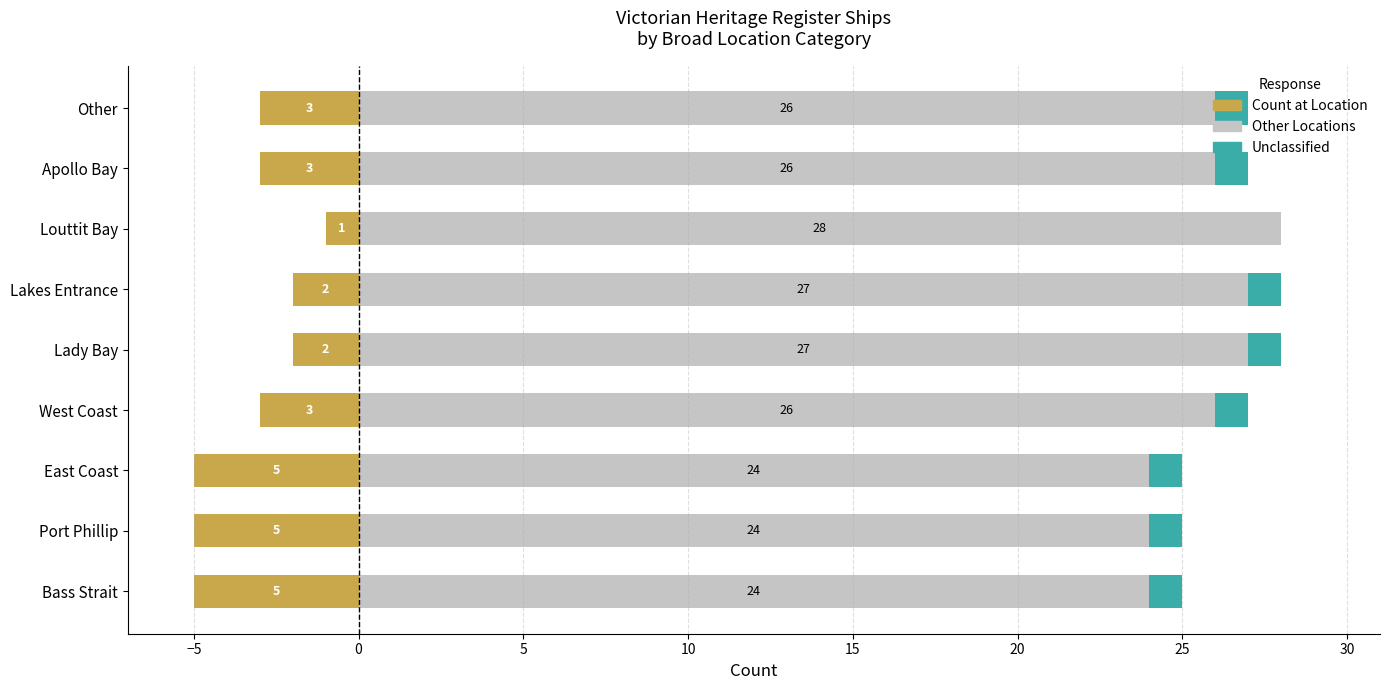

Reading left to right, transcribe all the data shown in this chart.

Count: -5	-5	-5	-3	-2	-2	-1	-3	-3
Other Locations: 24	24	24	26	27	27	28	26	26
Unclassified: 1	1	1	1	1	1	0	1	1